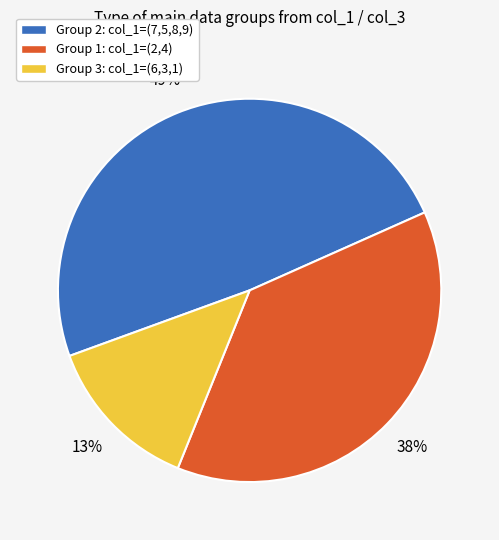

To the nearest percent, what is the difference between the largest and smallest slice percentages?

36%